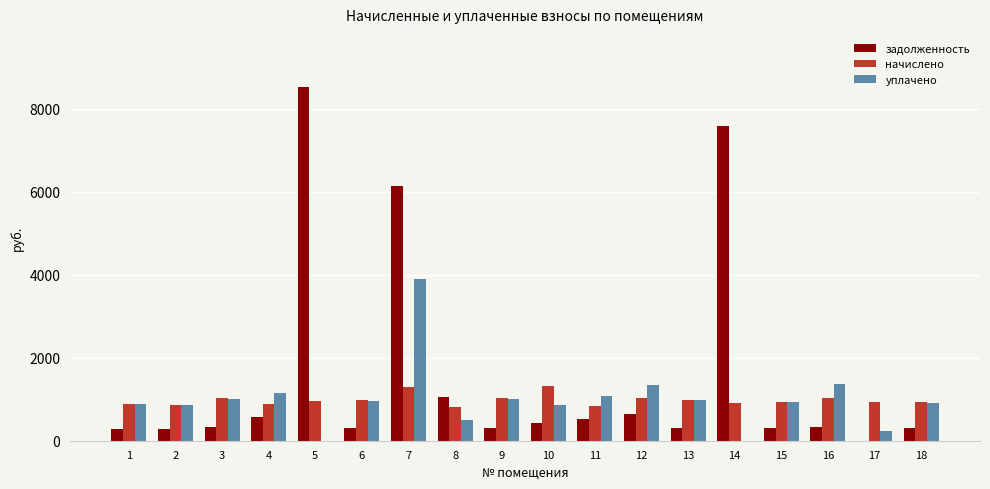

What is the maximum value for задолженность?

8520.8